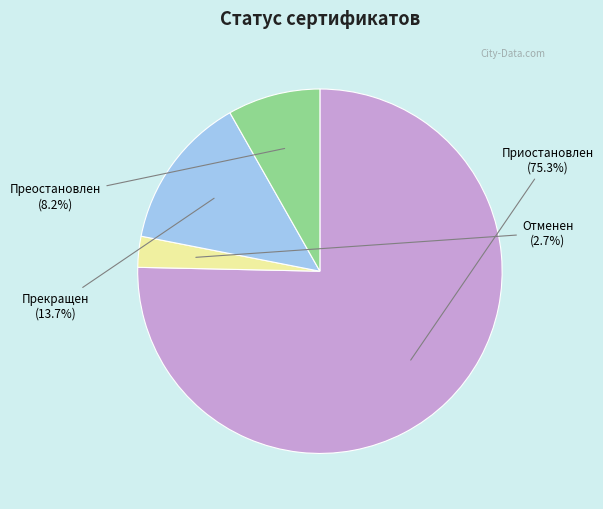

To the nearest percent, what is the average slice percentage?

25%